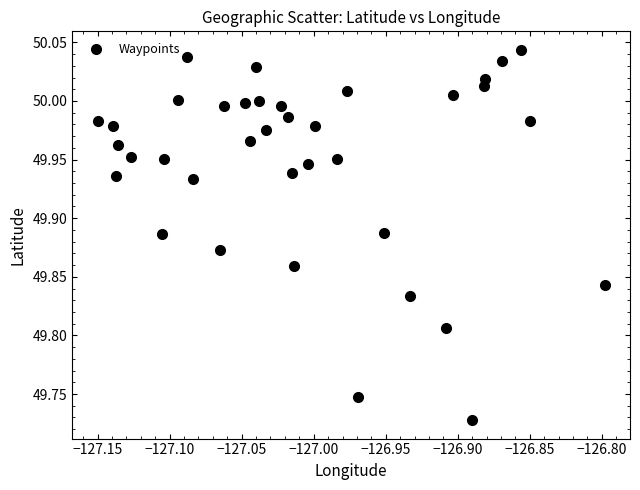

What is the range of X values (max minus min)?

0.4